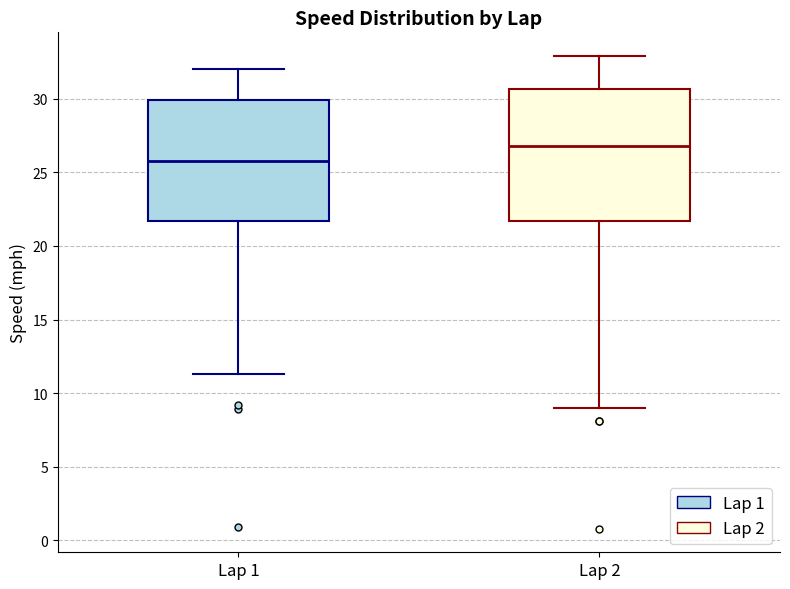

Reading left to right, transcribe this box plot: for each box, give where its median line is, the range the box spans, and where its two whiskers end, as read against the y-axis. The values are not printed on the chart, so give them approximately, as read against the axis.

Lap 1: median 26.0, box 21.5 to 30.0, whiskers 11.5 to 32.0
Lap 2: median 27.0, box 21.5 to 30.5, whiskers 9.0 to 33.0